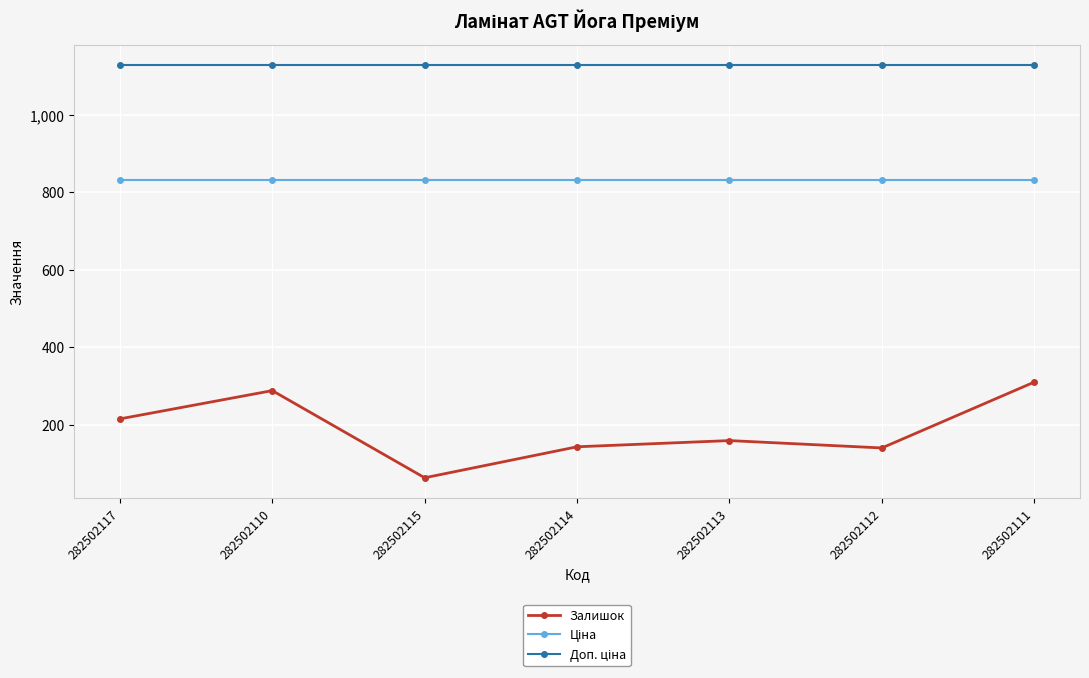

What is the label of the 5th point from the right?

282502115